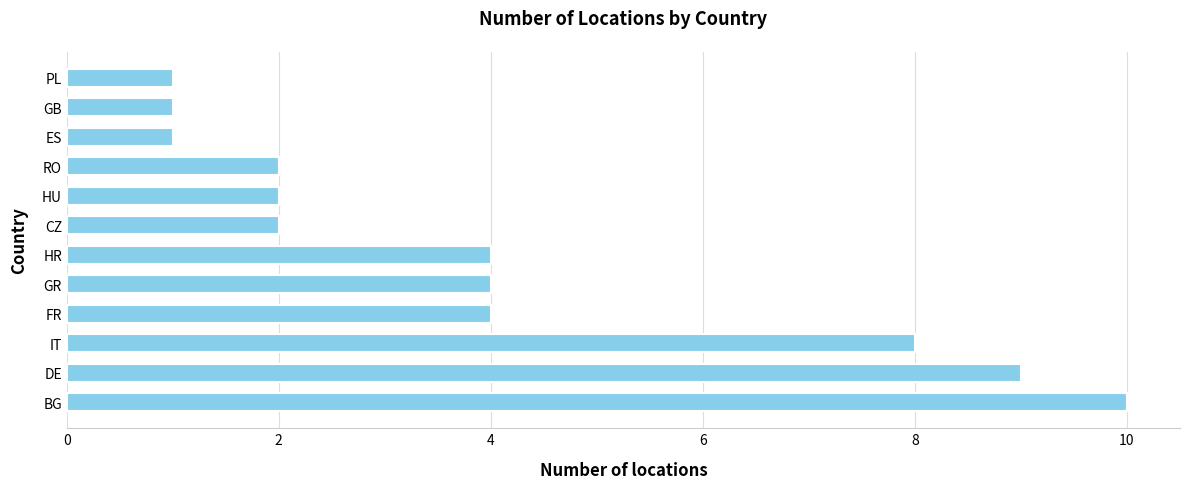

What is the greatest value displayed?

10